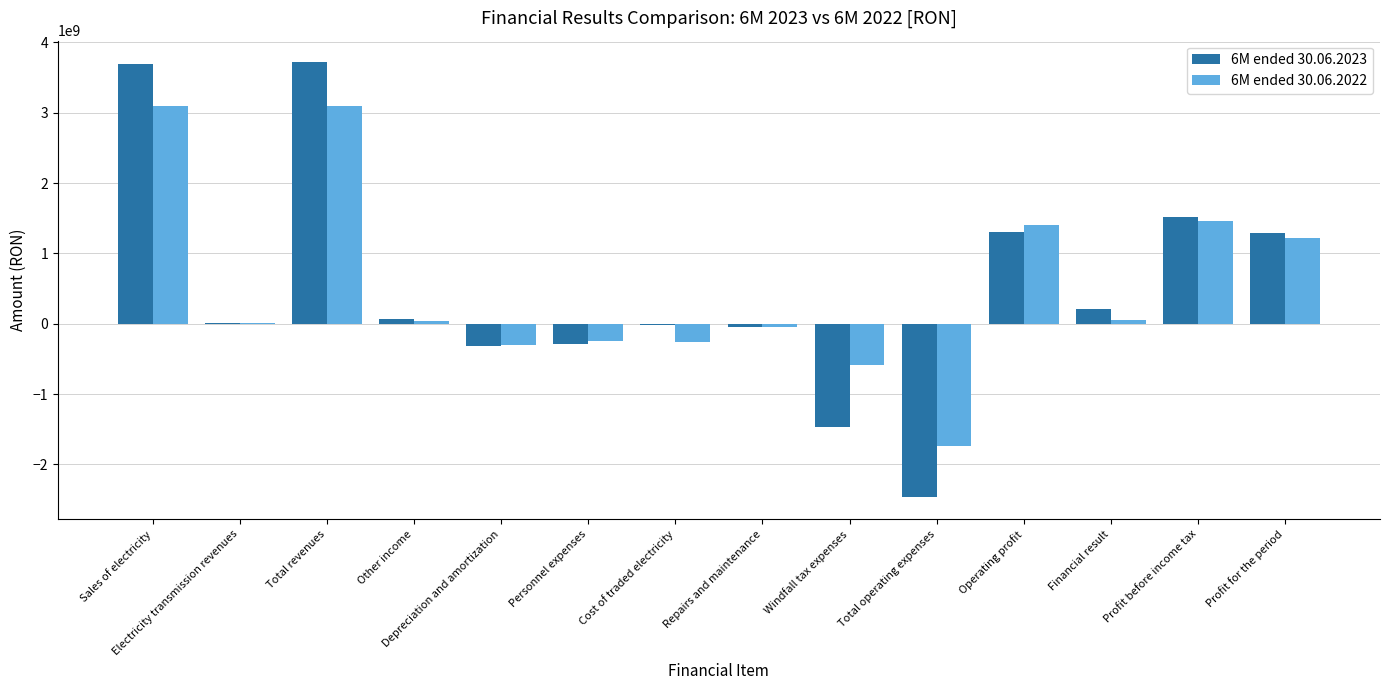

What is the total value across all series at Sales of electricity?

6788275873